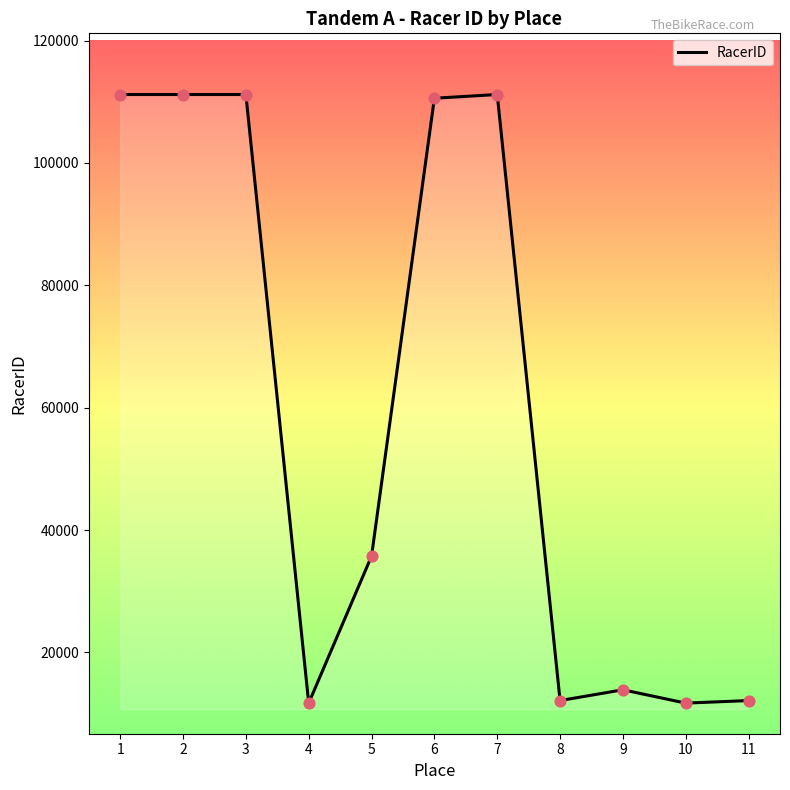

What is the ratio of the value at 1 to the value at 6?

1.0